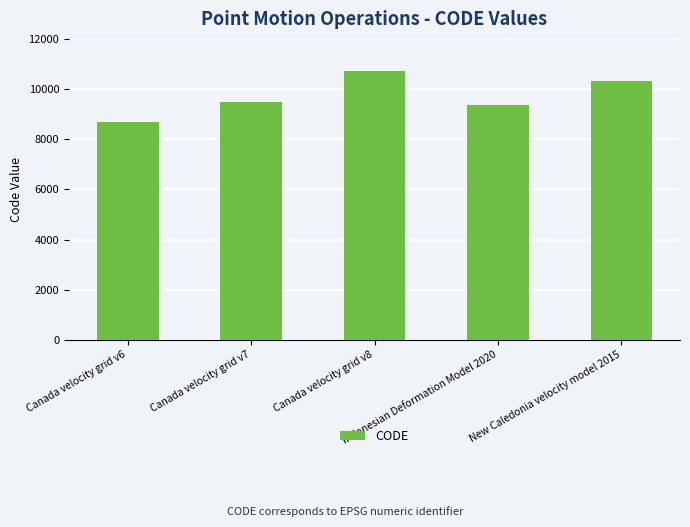

What is the minimum value shown in the chart?

8676